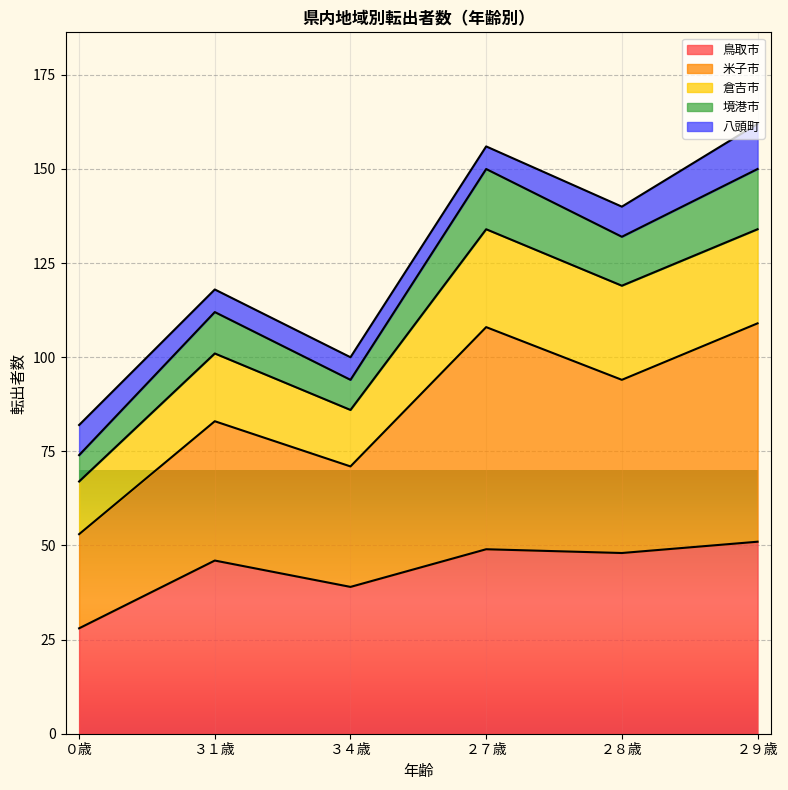

What is the lowest value of the 鳥取市 series?

28